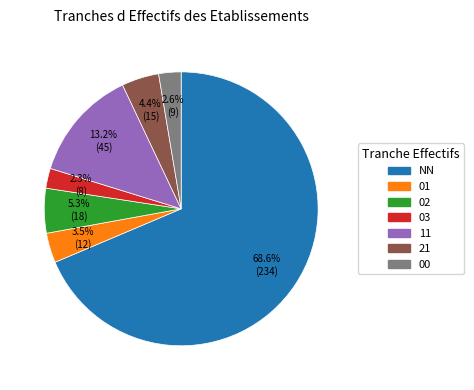

What is the total percentage of 11 and 03?

15.5%